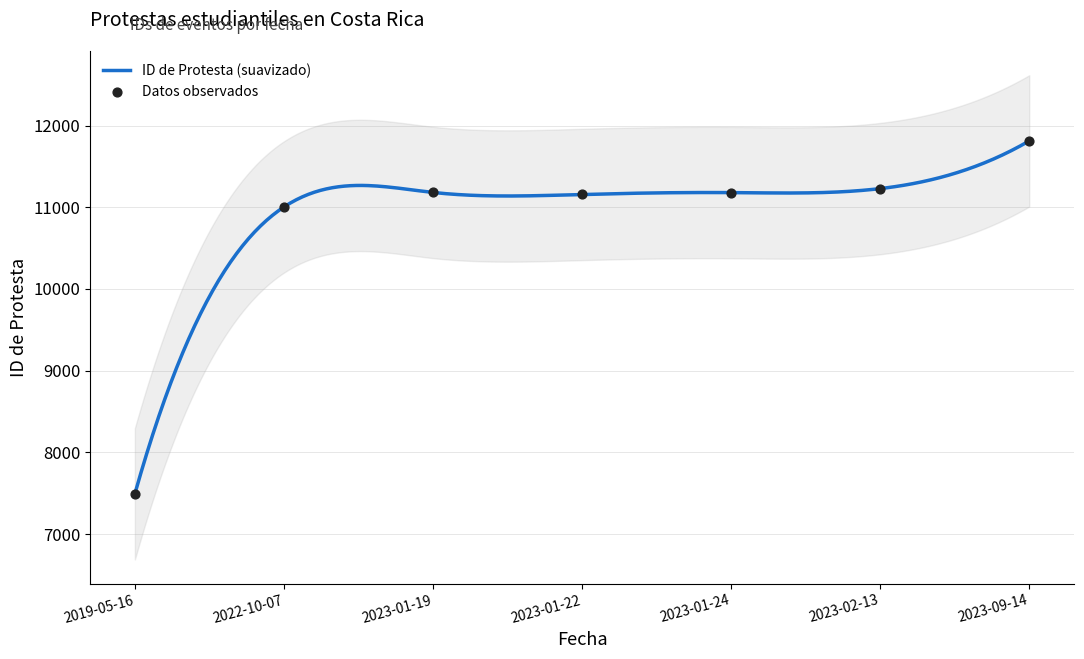

Between 2019-05-16 and 2023-01-19, which is larger?

2023-01-19